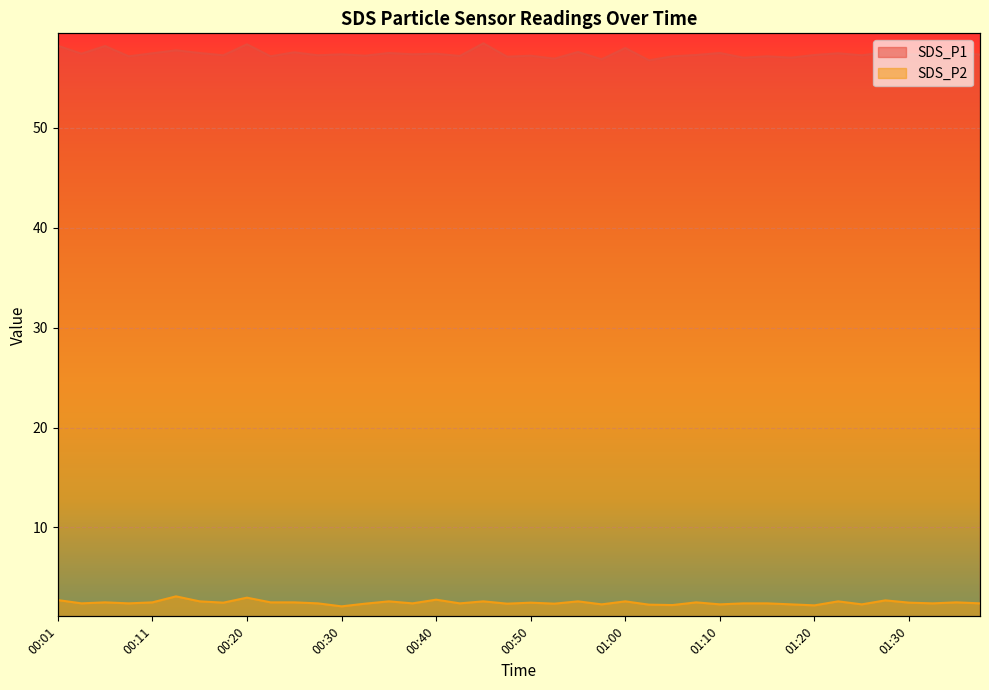

Between 00:08 and 00:28, which is larger?

00:28